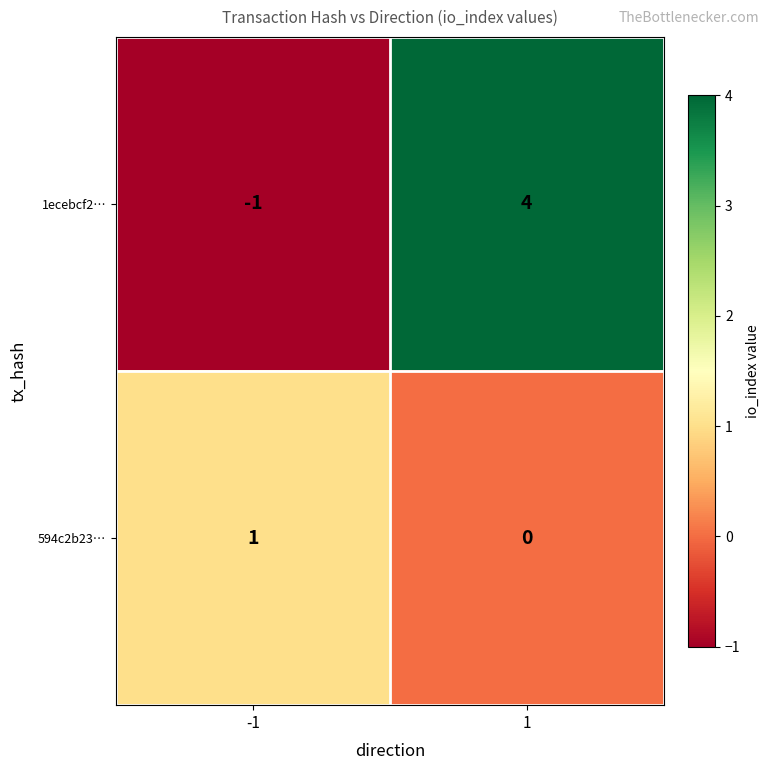

Is the value of 594c2b23… at -1 greater than the value of 1ecebcf2… at 1?

No